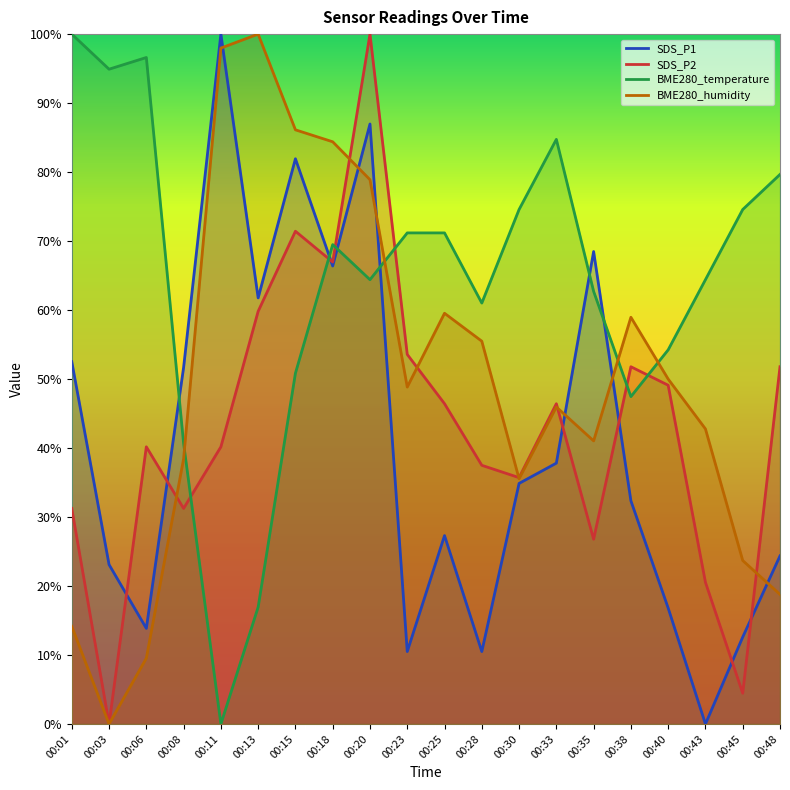

Reading right to left, list all the values displayed in this chart.

SDS_P1: 24.4	12.6	0.0	16.8	32.4	68.5	37.8	34.9	10.5	27.3	10.5	87.0	66.4	81.9	61.8	100.0	51.7	13.9	23.1	52.5
SDS_P2: 51.8	4.5	20.5	49.1	51.8	26.8	46.4	35.7	37.5	46.4	53.6	100.0	67.0	71.4	59.8	40.2	31.3	40.2	0.0	31.3
BME280_temperature: 79.7	74.6	64.4	54.2	47.5	62.7	84.7	74.6	61.0	71.2	71.2	64.4	69.5	50.8	16.9	0.0	40.7	96.6	94.9	100.0
BME280_humidity: 18.8	23.7	42.8	50.0	59.0	41.0	46.0	35.5	55.5	59.5	48.8	78.9	84.4	86.1	100.0	98.0	38.4	9.5	0.0	14.2